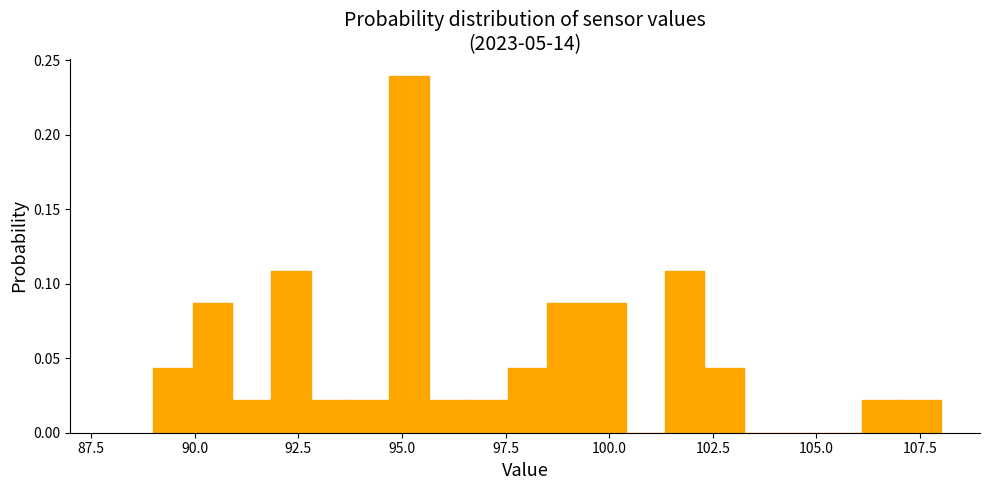

Read against the x-axis, roughly where is the centre of the tallest bar?

95.0